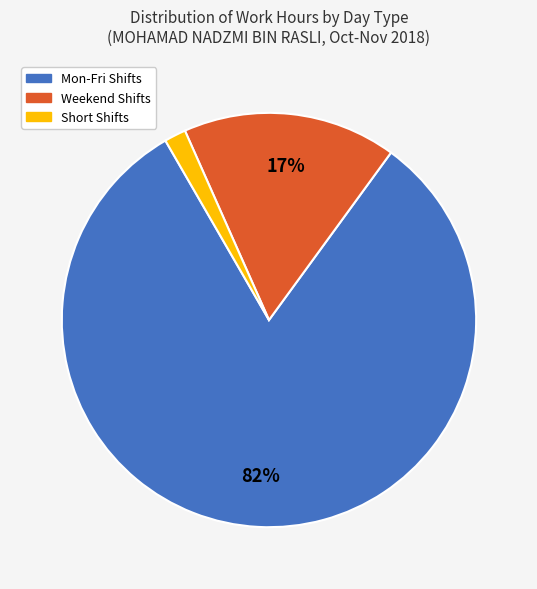

Is it true that Short Shifts is 8% of the pie?

False